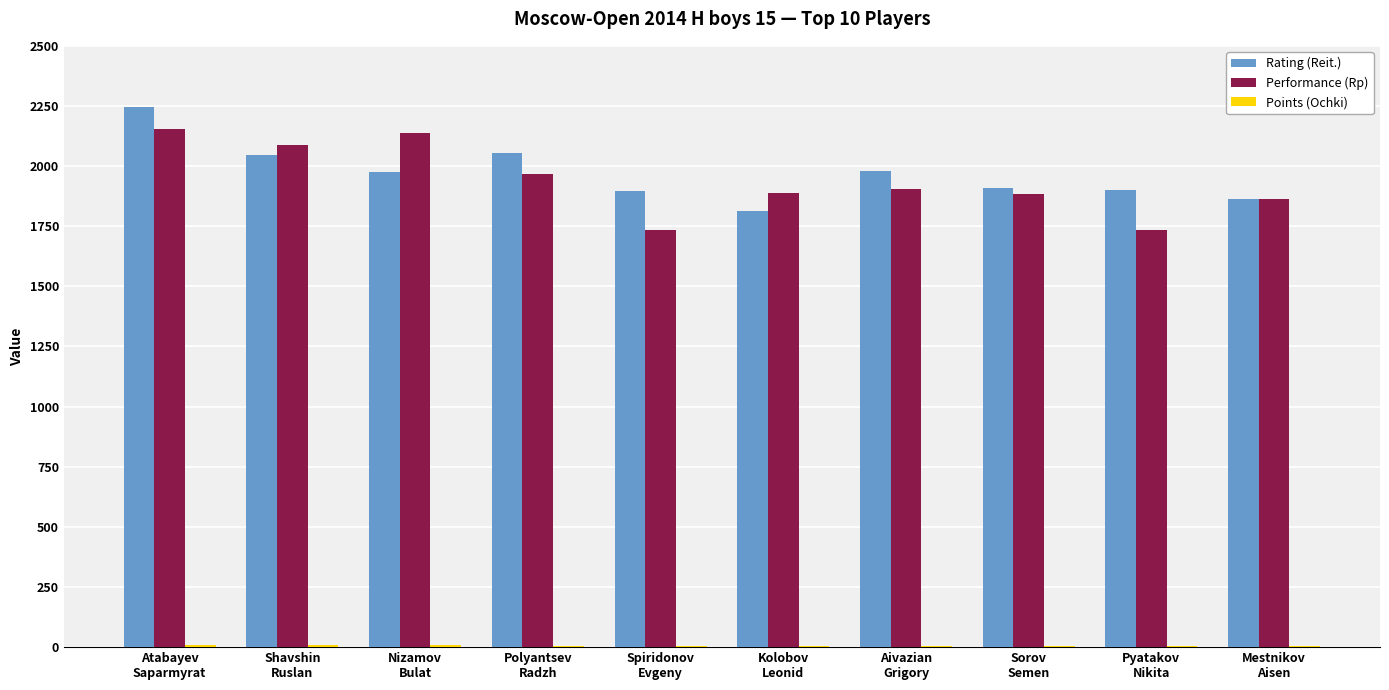

The value of Rating (Reit.) at Shavshin
Ruslan is 2046.0. True or false?

True